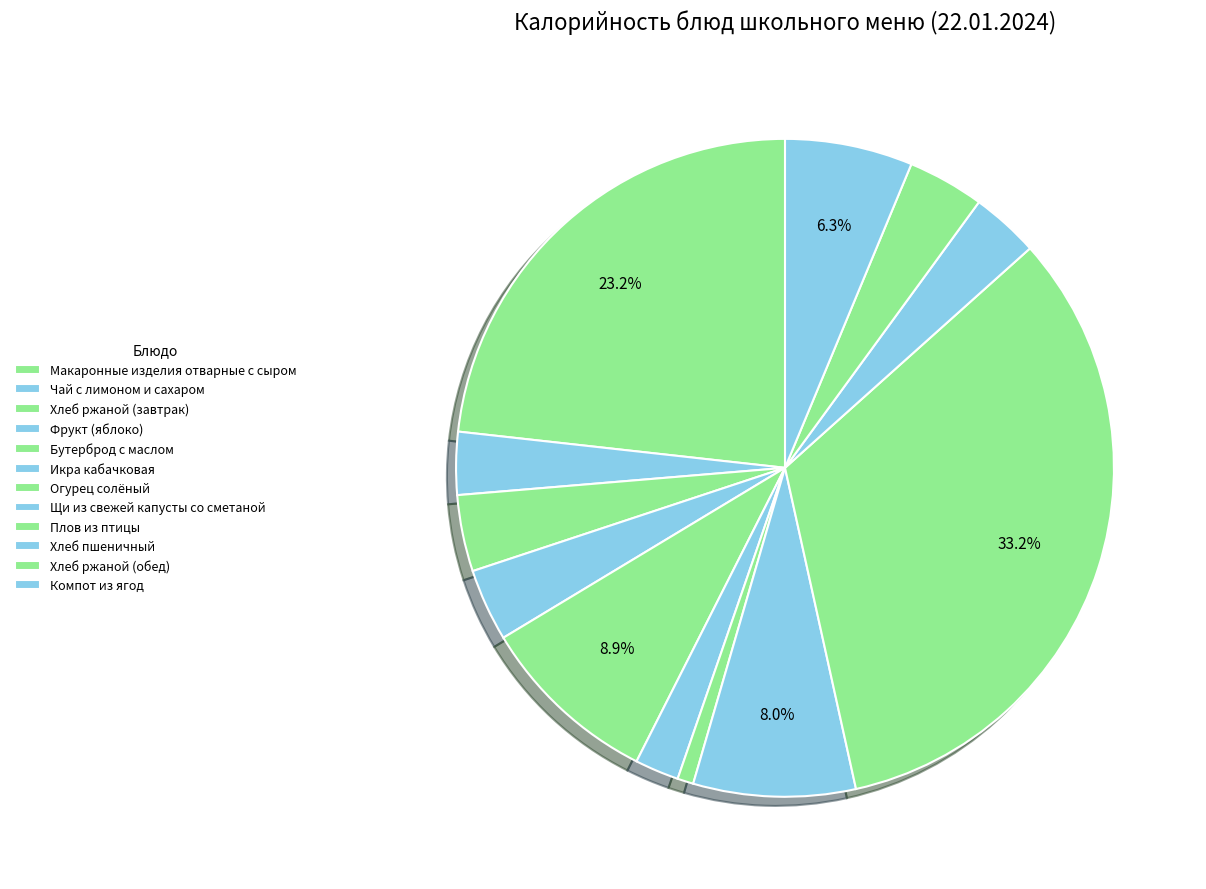

How many segments does this pie chart have?

12